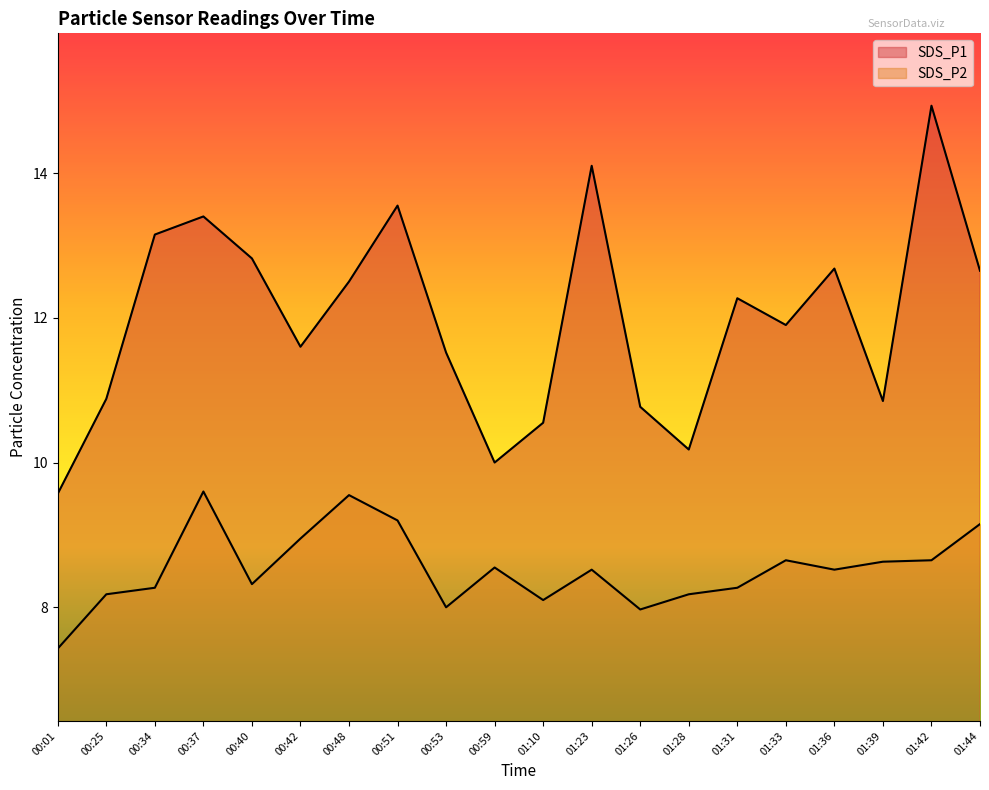

List the series in order of their overall mean, lowest first.

SDS_P2, SDS_P1